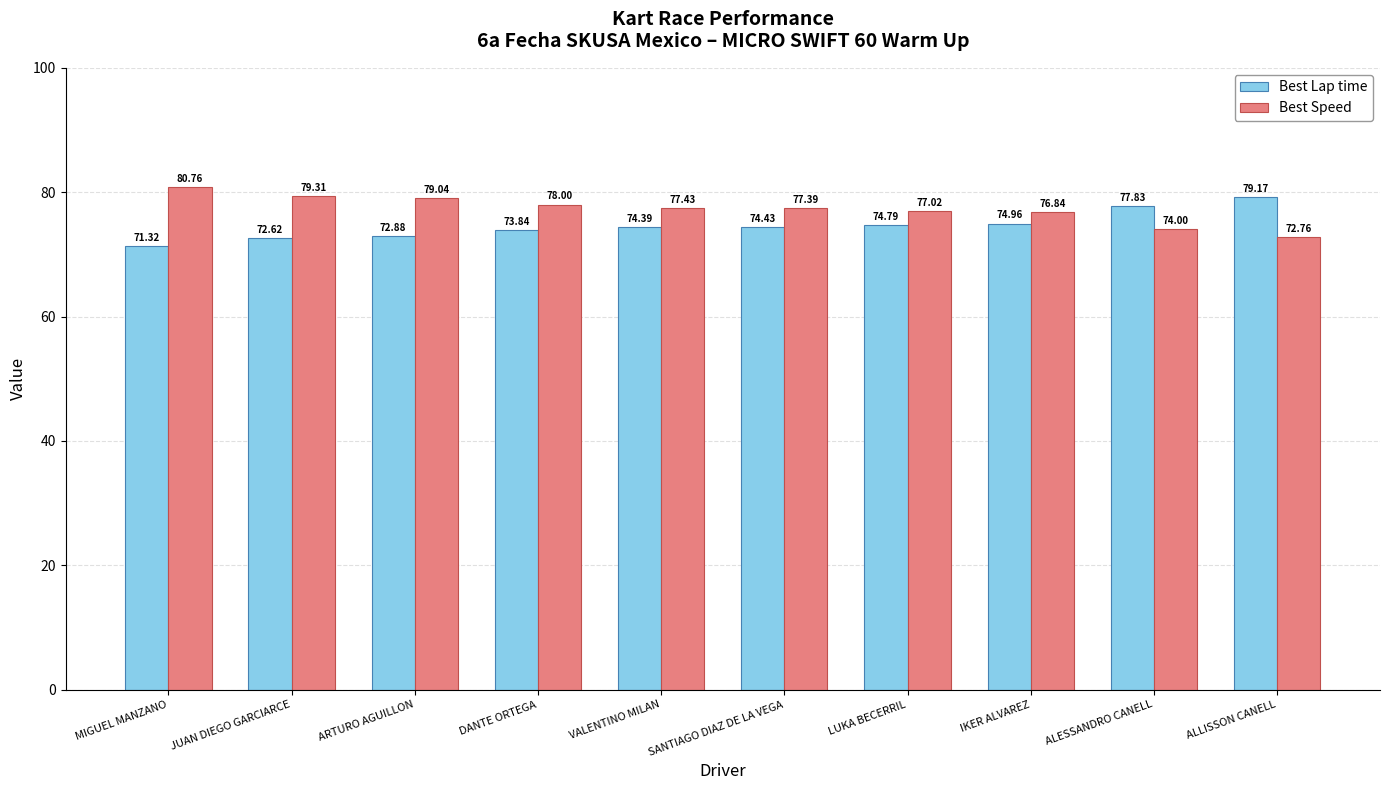

Count the number of categories in the chart.

10